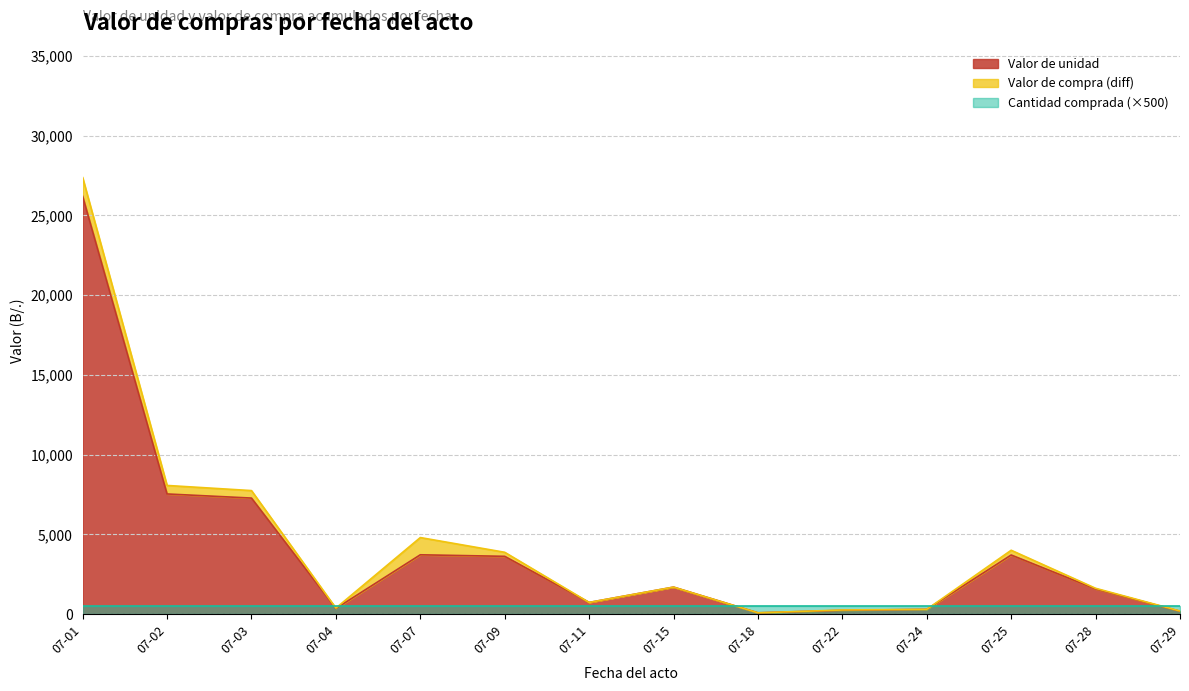

True or false: Valor de unidad and Valor de compra intersect in this chart.

False